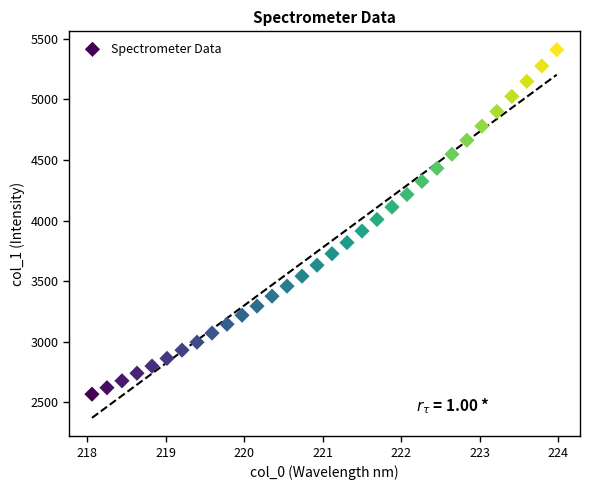

What is the range of X values (max minus min)?

5.9